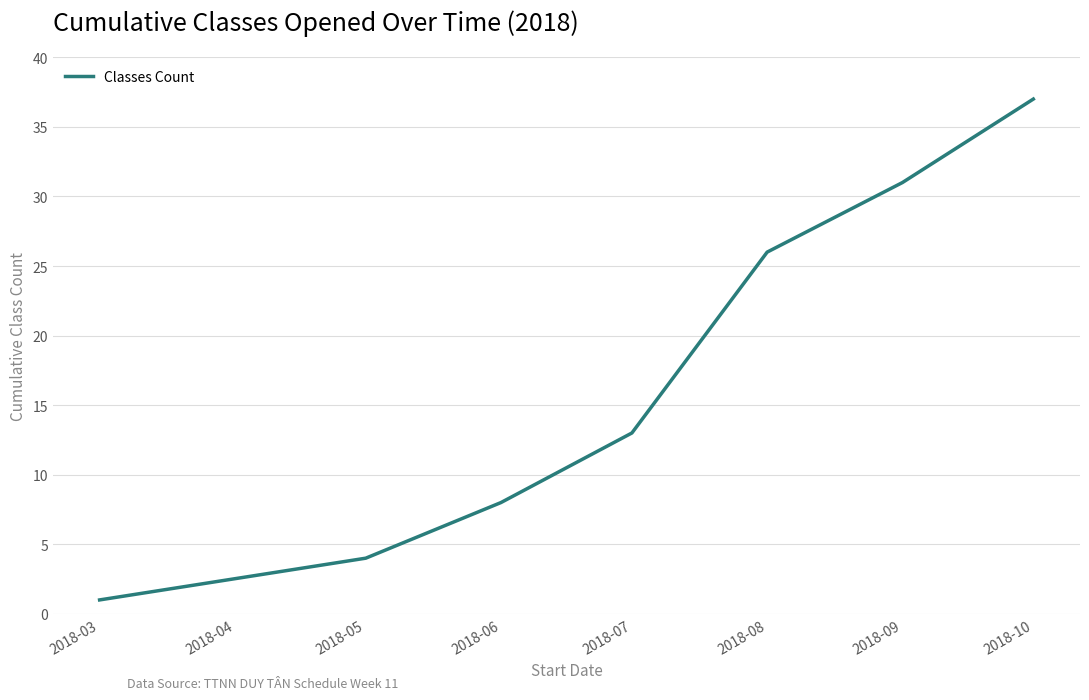

The chart shows a value of 21 at 2018-06. True or false?

False